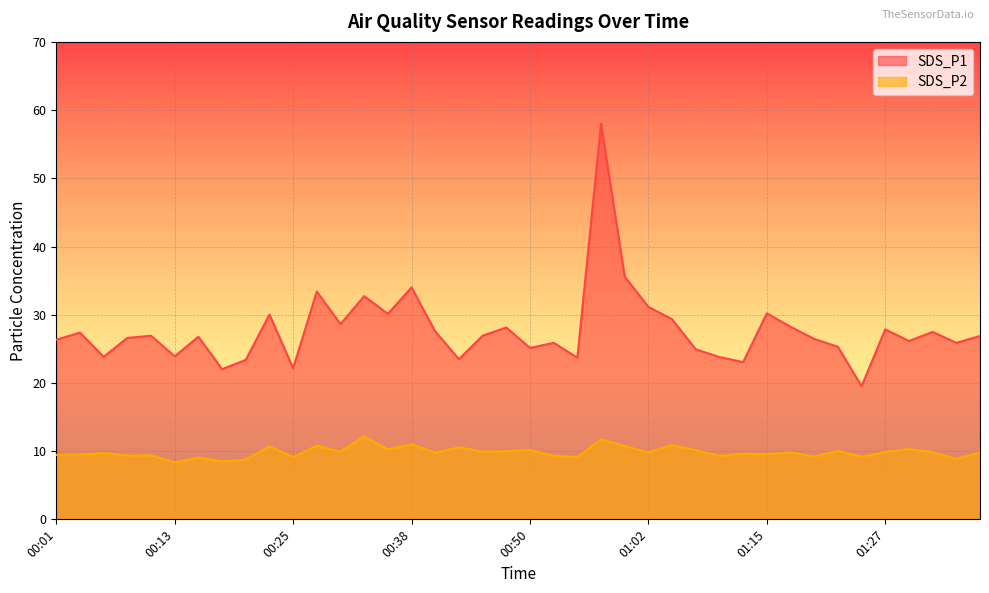

What is the difference between the SDS_P2 values at 00:25 and 01:17?

0.7